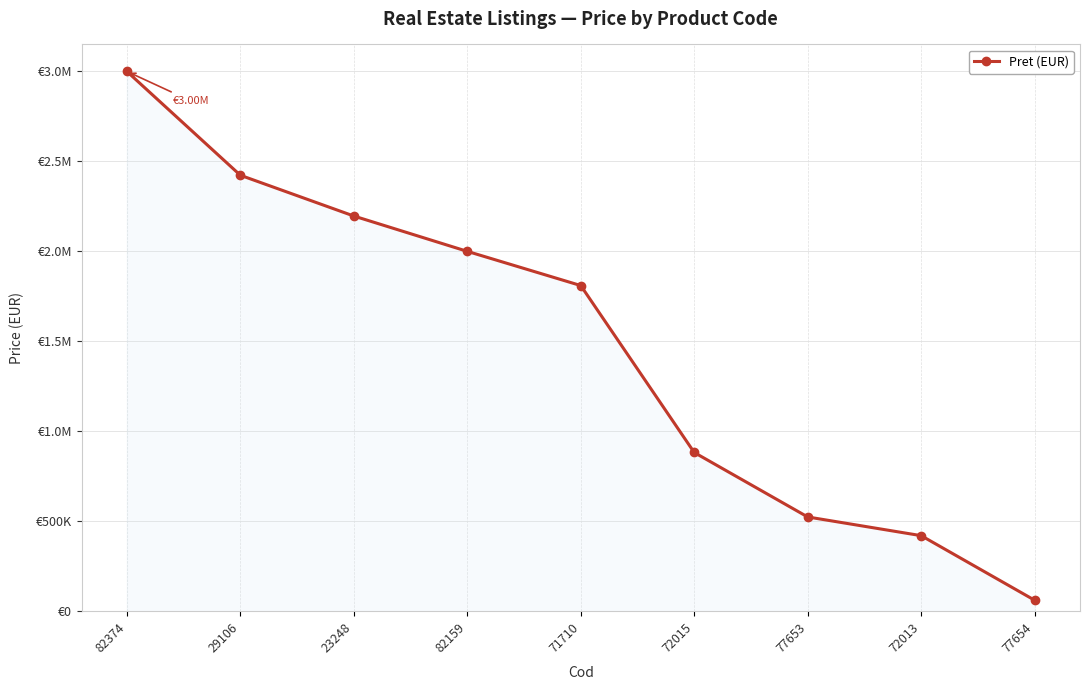

What is the sum of the values at 77653 and 82374?

3523950